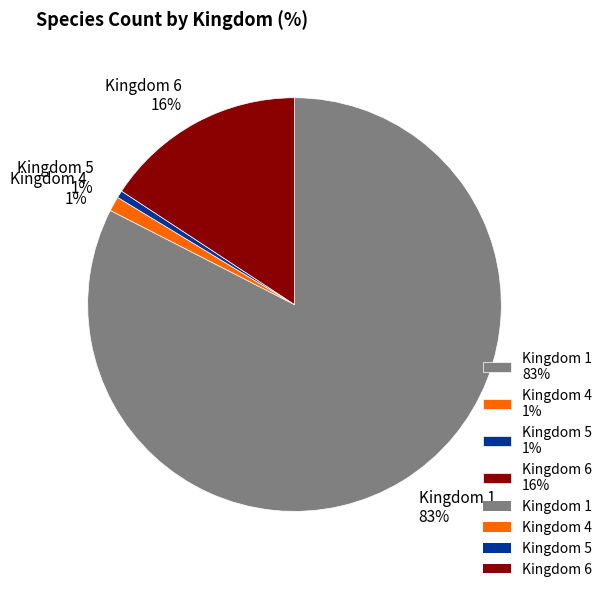

Is the sum of Kingdom 1 and Kingdom 6 greater than half?

Yes